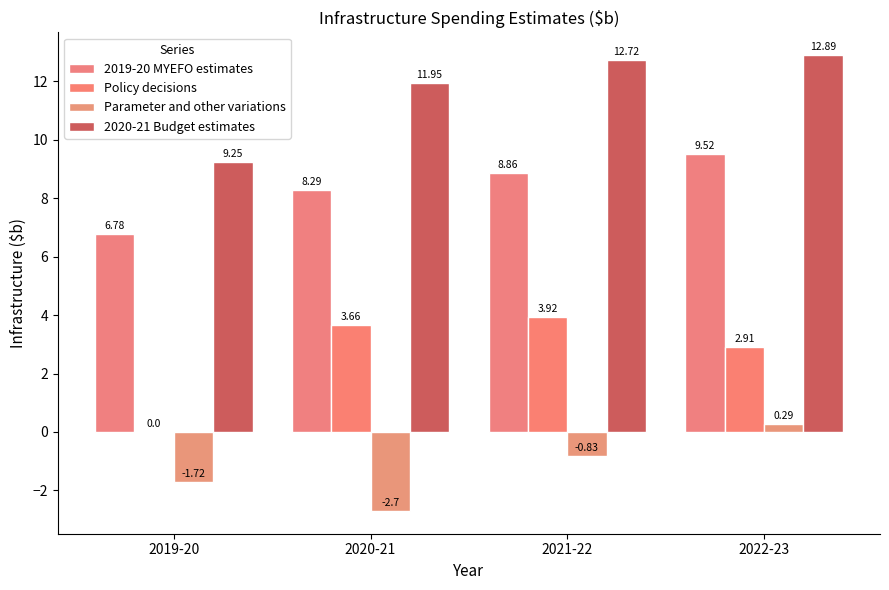

At which label does Policy decisions reach its peak?

2021-22